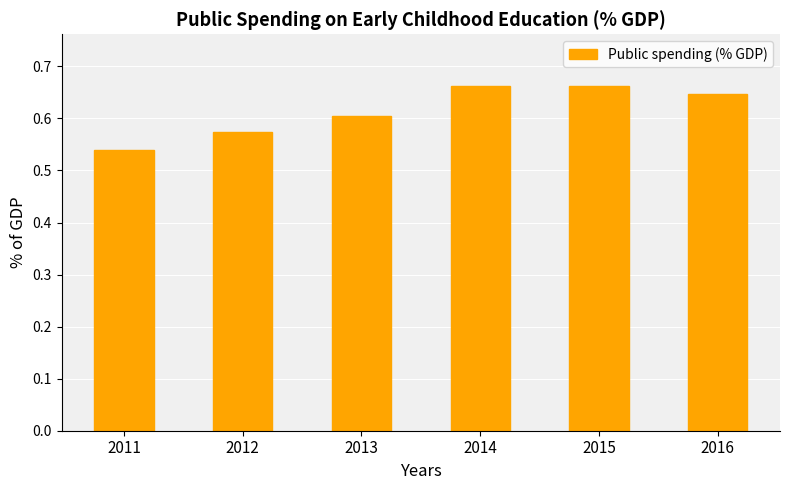

What is the sum of all values?

3.7